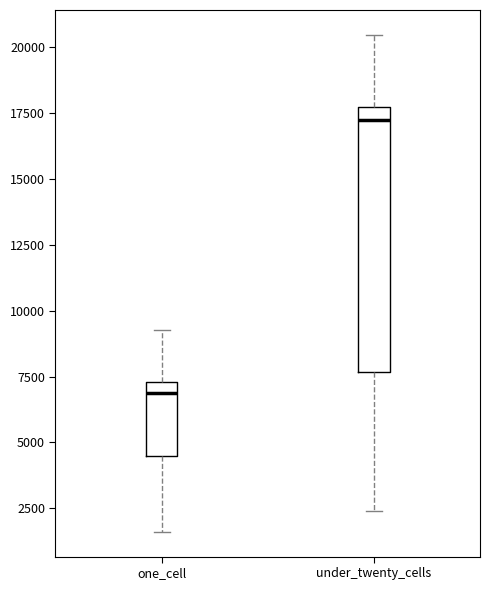

Reading left to right, read every box against the y-axis: the position of its median line, the range the box covers, and the ends of its whiskers. The values are not printed on the chart, so give them approximately, as read against the axis.

one_cell: median 7000, box 4500 to 7500, whiskers 1500 to 9500
under_twenty_cells: median 17000, box 7500 to 17500, whiskers 2500 to 20500